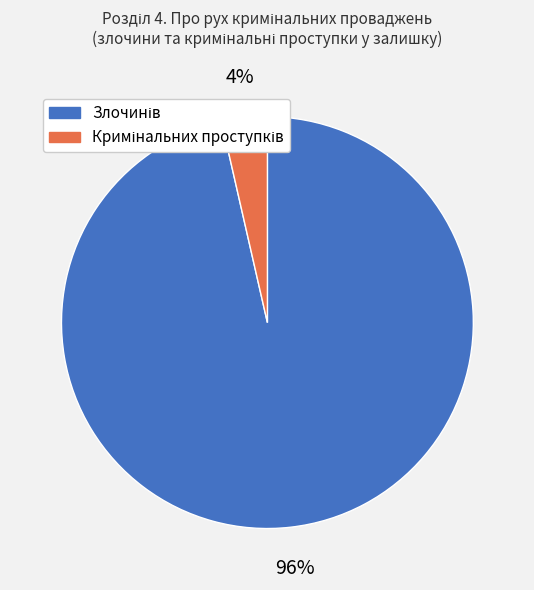

To the nearest percent, what is the average slice percentage?

50%